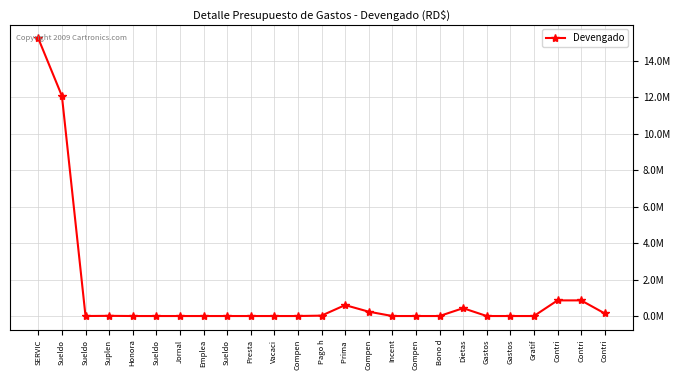

What is the sum of all values?

30452727.4